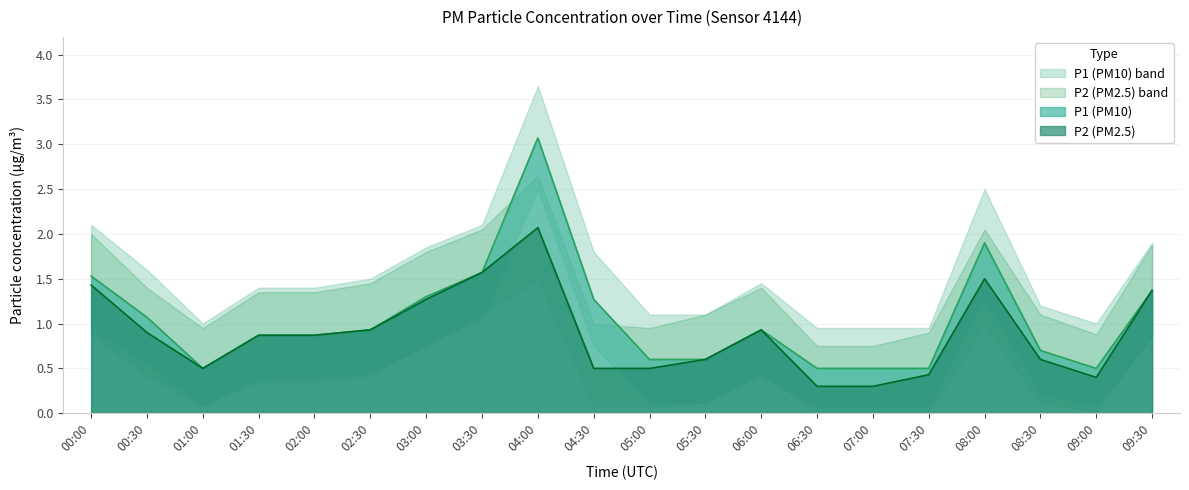

Is it true that P1 equals 0.3 at 07:30?

False